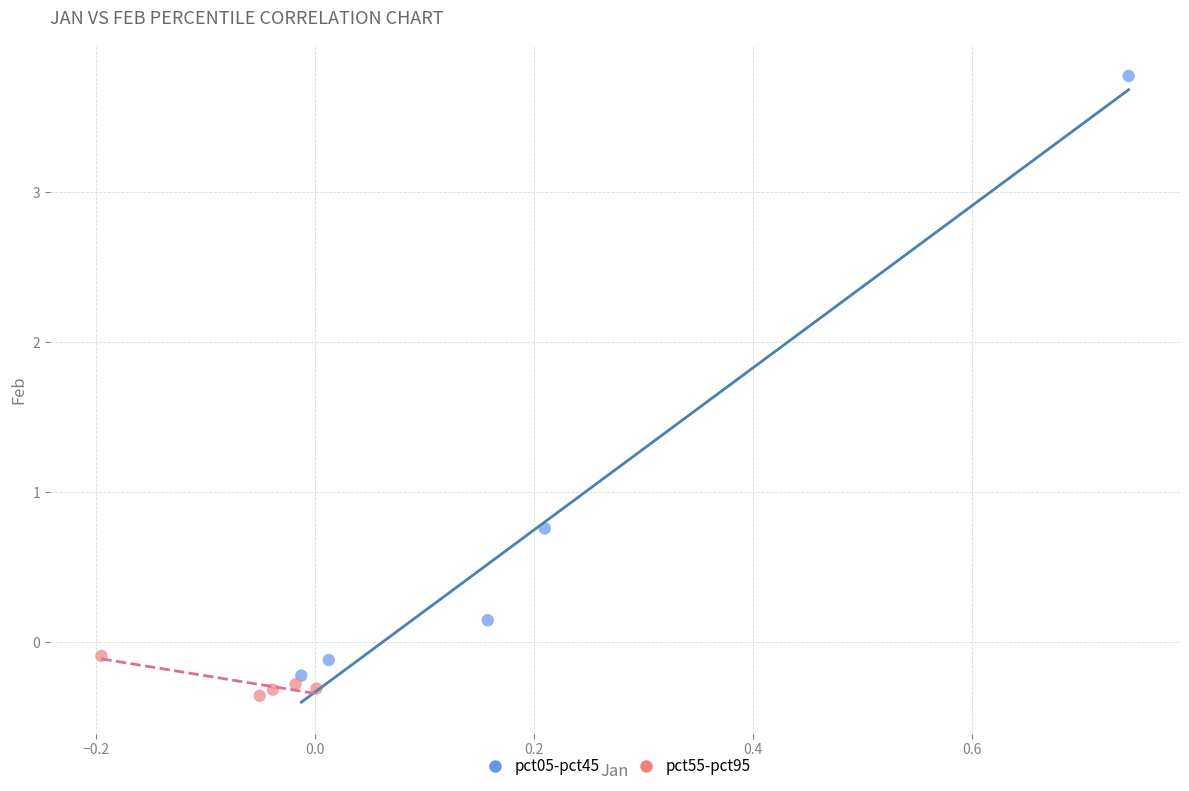

Which series has the widest spread of Y values?

pct05-pct45